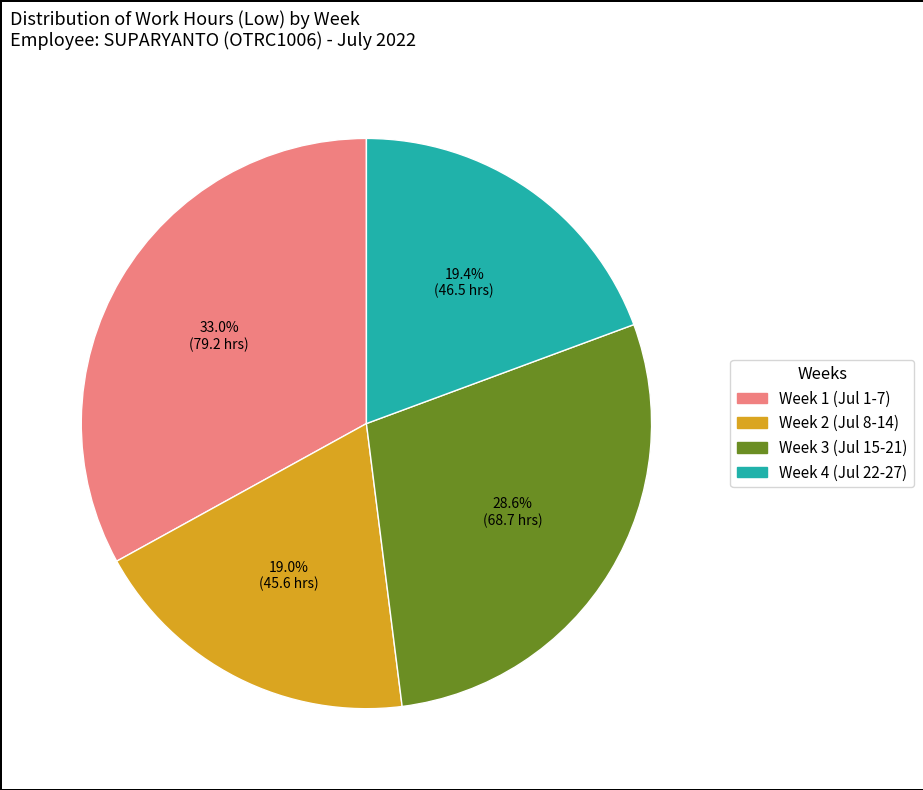

How many segments does this pie chart have?

4